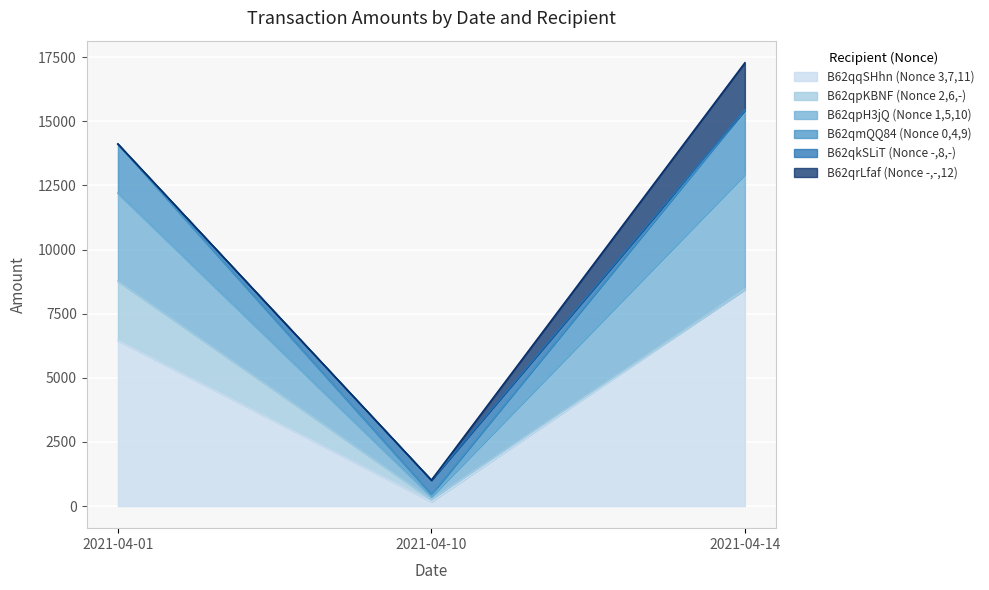

List the labels in order of B62qqSHhn (Nonce 3,7,11) value, largest first.

2021-04-14, 2021-04-01, 2021-04-10